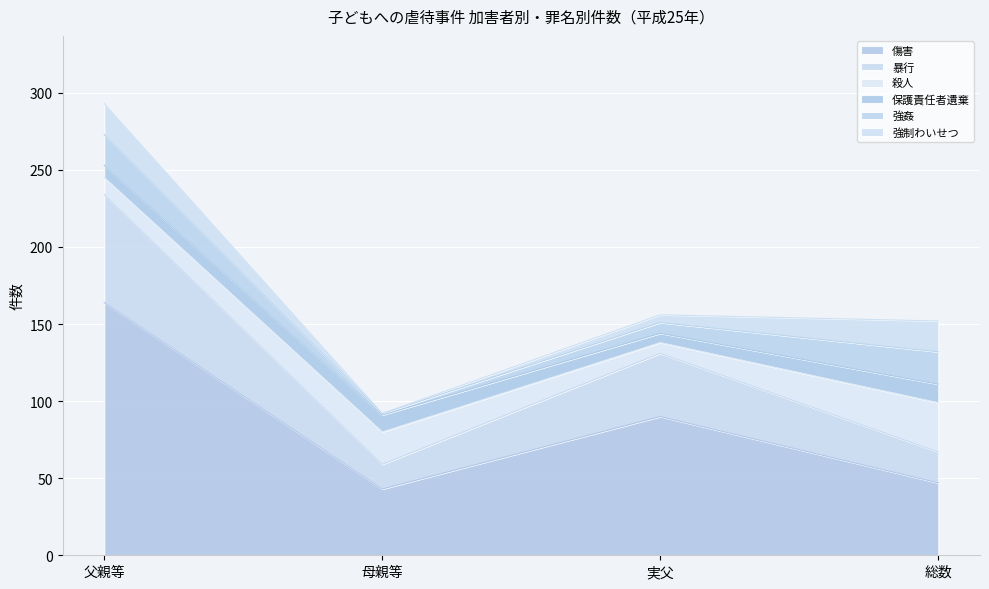

Between 総数 and 実父, which is larger?

実父